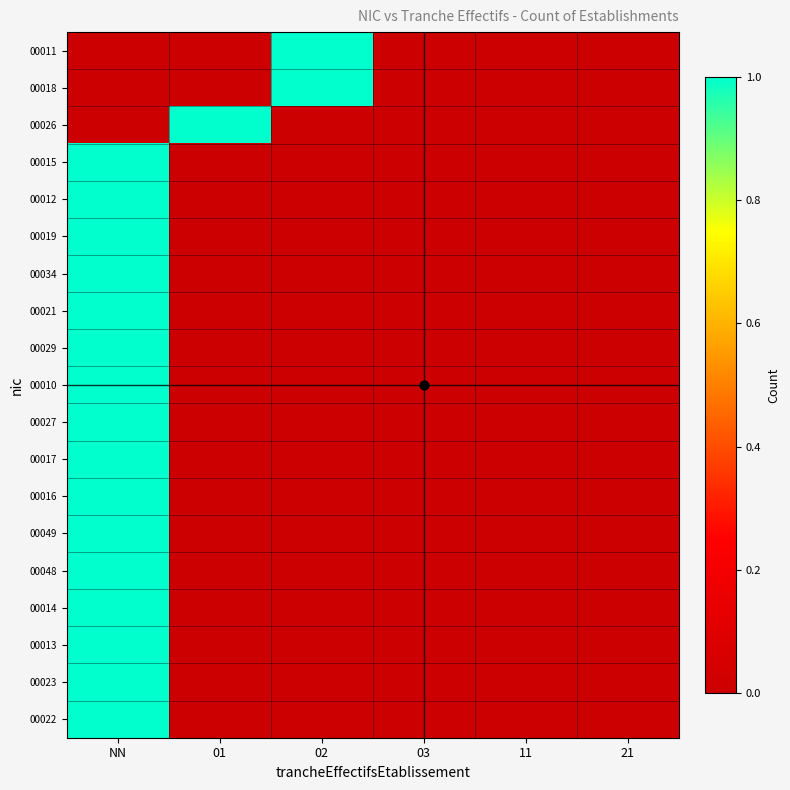

How many series are shown in this chart?

19